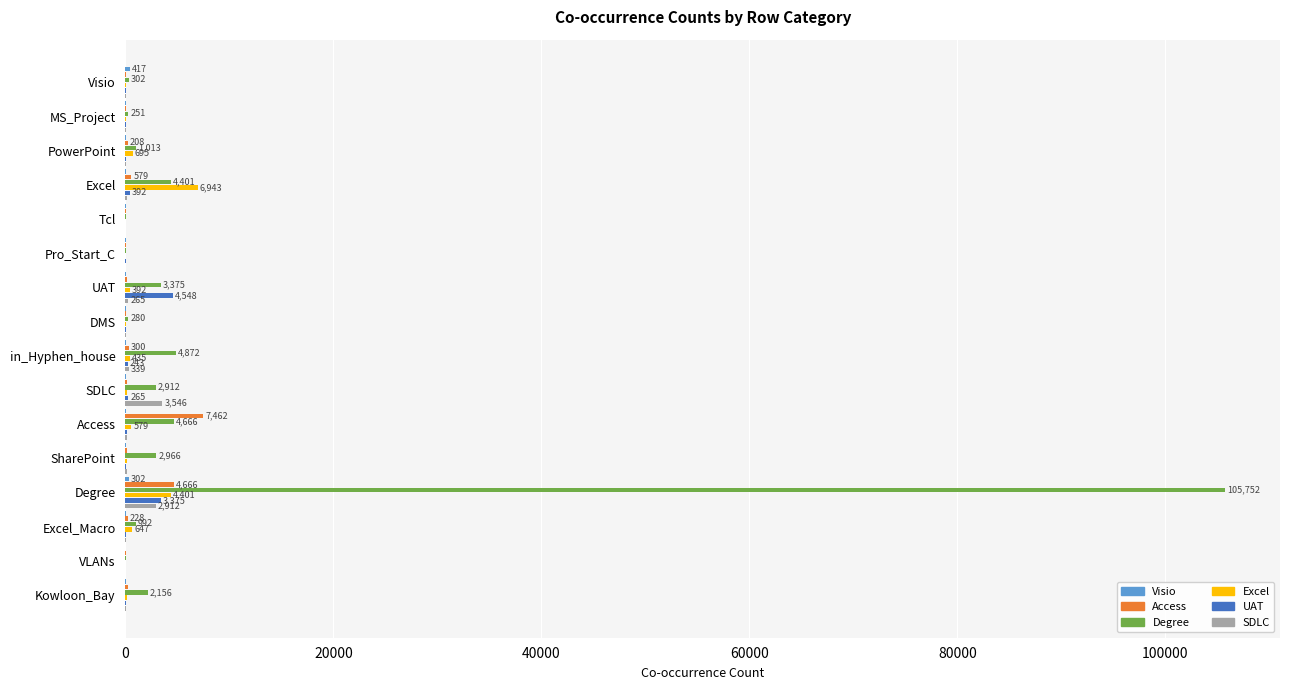

At which category does the chart reach its peak across all series?

Degree